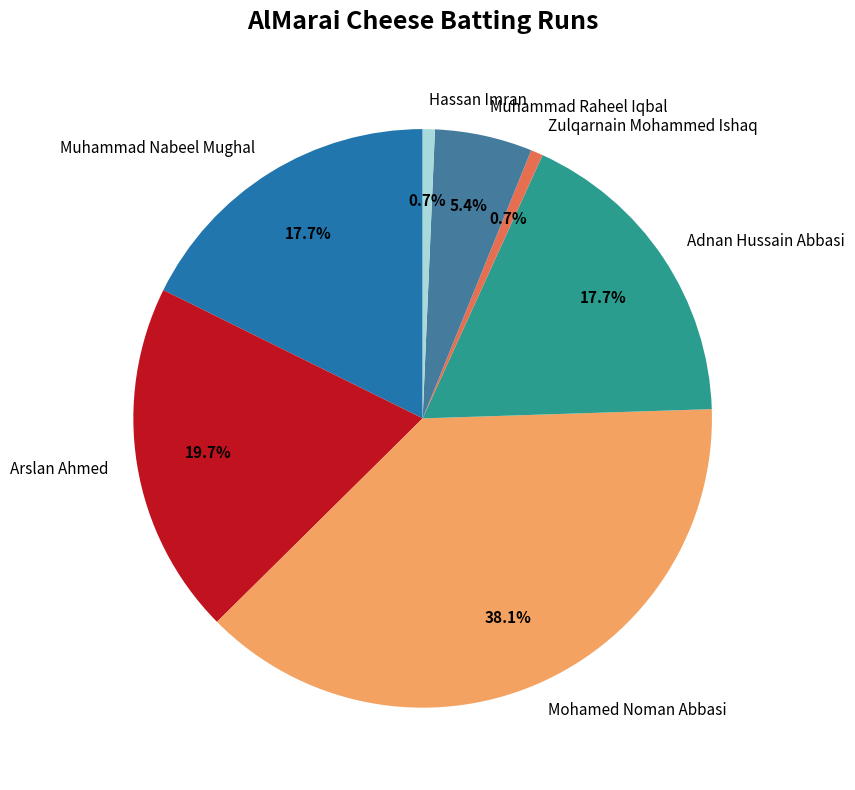

Between Muhammad Raheel Iqbal and Mohamed Noman Abbasi, which is larger?

Mohamed Noman Abbasi